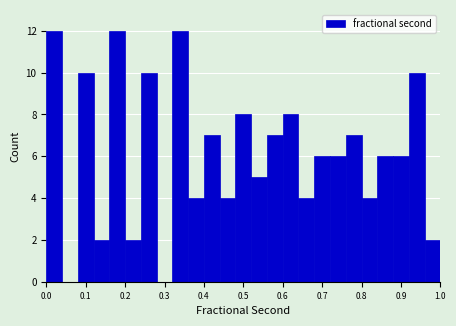

What is the height of the bar covering 0.76 to 0.80 on the x-axis? The values are not printed on the chart, so give them approximately, as read against the axis.

7